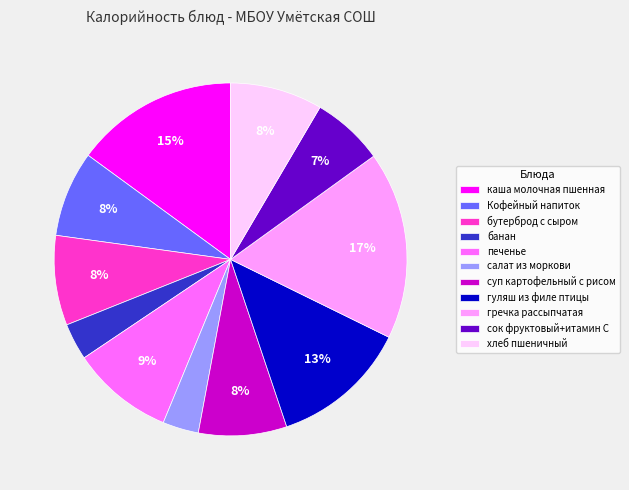

What is the largest slice in the pie chart?

гречка рассыпчатая